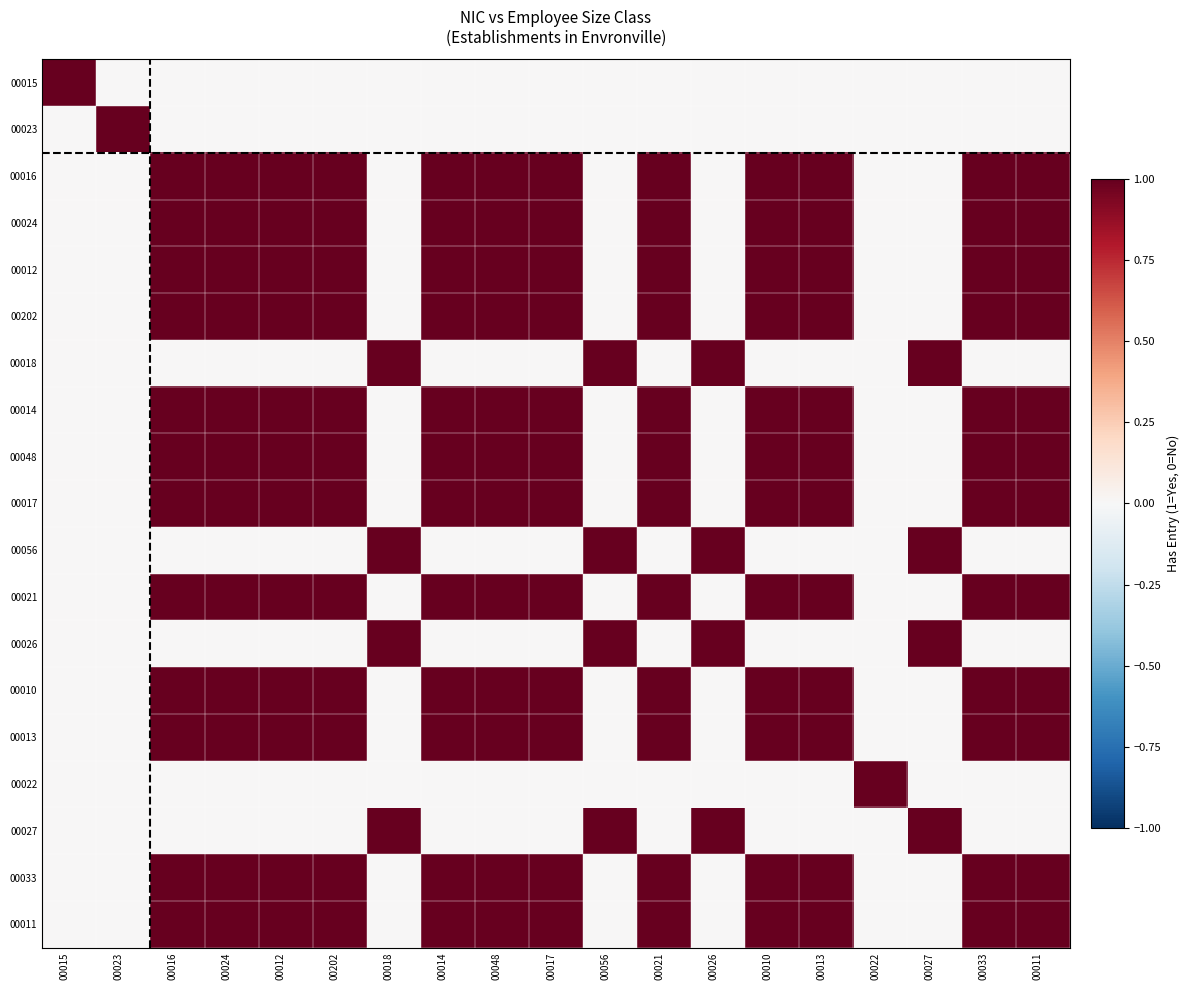

Reading left to right, transcribe all the data shown in this chart.

00015: 00015=1	00023=0	00016=0	00024=0	00012=0	00202=0	00018=0	00014=0	00048=0	00017=0	00056=0	00021=0	00026=0	00010=0	00013=0	00022=0	00027=0	00033=0	00011=0
00023: 00015=0	00023=1	00016=0	00024=0	00012=0	00202=0	00018=0	00014=0	00048=0	00017=0	00056=0	00021=0	00026=0	00010=0	00013=0	00022=0	00027=0	00033=0	00011=0
00016: 00015=0	00023=0	00016=1	00024=1	00012=1	00202=1	00018=0	00014=1	00048=1	00017=1	00056=0	00021=1	00026=0	00010=1	00013=1	00022=0	00027=0	00033=1	00011=1
00024: 00015=0	00023=0	00016=1	00024=1	00012=1	00202=1	00018=0	00014=1	00048=1	00017=1	00056=0	00021=1	00026=0	00010=1	00013=1	00022=0	00027=0	00033=1	00011=1
00012: 00015=0	00023=0	00016=1	00024=1	00012=1	00202=1	00018=0	00014=1	00048=1	00017=1	00056=0	00021=1	00026=0	00010=1	00013=1	00022=0	00027=0	00033=1	00011=1
00202: 00015=0	00023=0	00016=1	00024=1	00012=1	00202=1	00018=0	00014=1	00048=1	00017=1	00056=0	00021=1	00026=0	00010=1	00013=1	00022=0	00027=0	00033=1	00011=1
00018: 00015=0	00023=0	00016=0	00024=0	00012=0	00202=0	00018=1	00014=0	00048=0	00017=0	00056=1	00021=0	00026=1	00010=0	00013=0	00022=0	00027=1	00033=0	00011=0
00014: 00015=0	00023=0	00016=1	00024=1	00012=1	00202=1	00018=0	00014=1	00048=1	00017=1	00056=0	00021=1	00026=0	00010=1	00013=1	00022=0	00027=0	00033=1	00011=1
00048: 00015=0	00023=0	00016=1	00024=1	00012=1	00202=1	00018=0	00014=1	00048=1	00017=1	00056=0	00021=1	00026=0	00010=1	00013=1	00022=0	00027=0	00033=1	00011=1
00017: 00015=0	00023=0	00016=1	00024=1	00012=1	00202=1	00018=0	00014=1	00048=1	00017=1	00056=0	00021=1	00026=0	00010=1	00013=1	00022=0	00027=0	00033=1	00011=1
00056: 00015=0	00023=0	00016=0	00024=0	00012=0	00202=0	00018=1	00014=0	00048=0	00017=0	00056=1	00021=0	00026=1	00010=0	00013=0	00022=0	00027=1	00033=0	00011=0
00021: 00015=0	00023=0	00016=1	00024=1	00012=1	00202=1	00018=0	00014=1	00048=1	00017=1	00056=0	00021=1	00026=0	00010=1	00013=1	00022=0	00027=0	00033=1	00011=1
00026: 00015=0	00023=0	00016=0	00024=0	00012=0	00202=0	00018=1	00014=0	00048=0	00017=0	00056=1	00021=0	00026=1	00010=0	00013=0	00022=0	00027=1	00033=0	00011=0
00010: 00015=0	00023=0	00016=1	00024=1	00012=1	00202=1	00018=0	00014=1	00048=1	00017=1	00056=0	00021=1	00026=0	00010=1	00013=1	00022=0	00027=0	00033=1	00011=1
00013: 00015=0	00023=0	00016=1	00024=1	00012=1	00202=1	00018=0	00014=1	00048=1	00017=1	00056=0	00021=1	00026=0	00010=1	00013=1	00022=0	00027=0	00033=1	00011=1
00022: 00015=0	00023=0	00016=0	00024=0	00012=0	00202=0	00018=0	00014=0	00048=0	00017=0	00056=0	00021=0	00026=0	00010=0	00013=0	00022=1	00027=0	00033=0	00011=0
00027: 00015=0	00023=0	00016=0	00024=0	00012=0	00202=0	00018=1	00014=0	00048=0	00017=0	00056=1	00021=0	00026=1	00010=0	00013=0	00022=0	00027=1	00033=0	00011=0
00033: 00015=0	00023=0	00016=1	00024=1	00012=1	00202=1	00018=0	00014=1	00048=1	00017=1	00056=0	00021=1	00026=0	00010=1	00013=1	00022=0	00027=0	00033=1	00011=1
00011: 00015=0	00023=0	00016=1	00024=1	00012=1	00202=1	00018=0	00014=1	00048=1	00017=1	00056=0	00021=1	00026=0	00010=1	00013=1	00022=0	00027=0	00033=1	00011=1